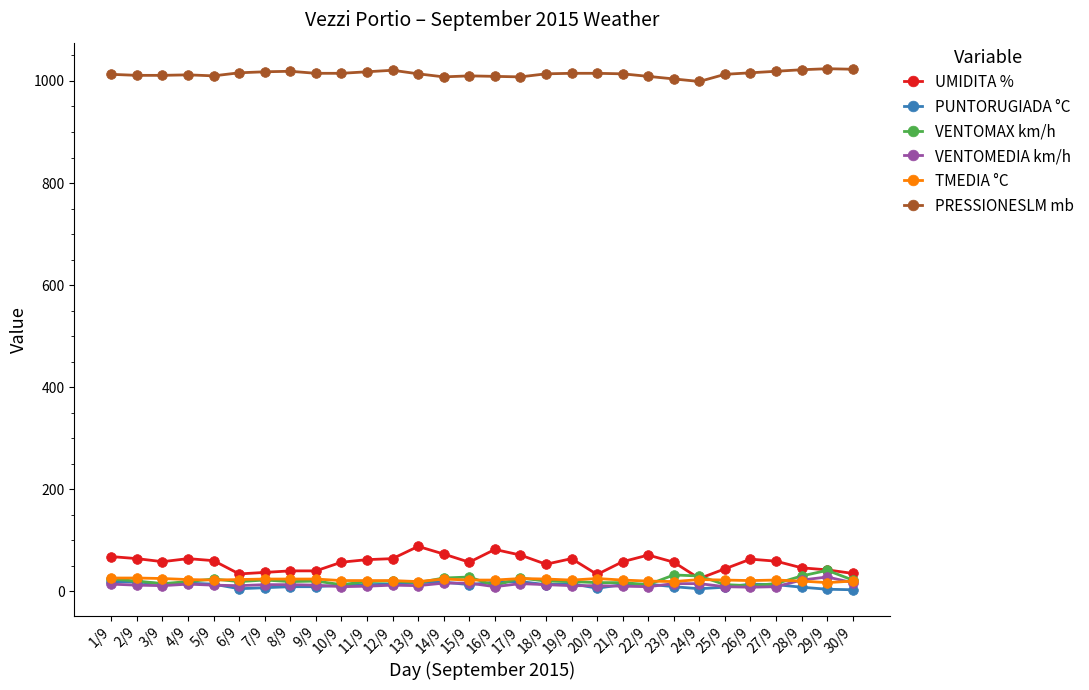

True or false: UMIDITA % has a value of 114 at 4/9.

False